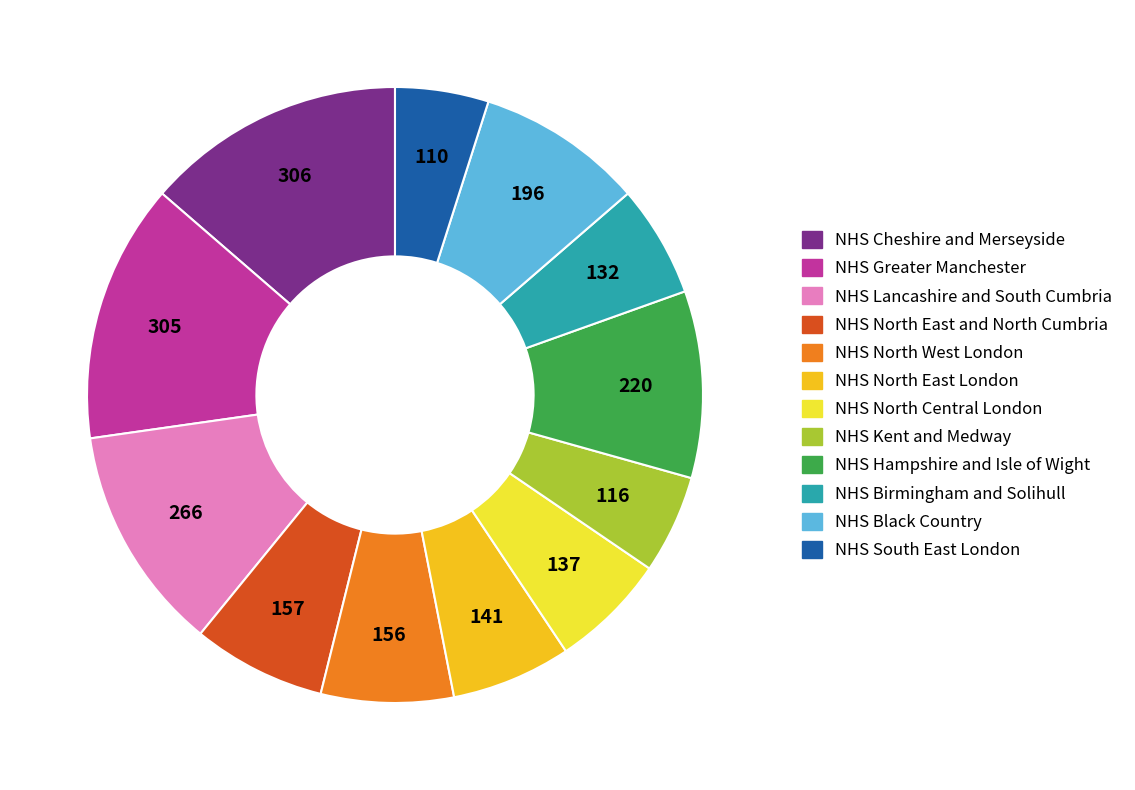

Is there any slice that represents more than half of the pie?

No